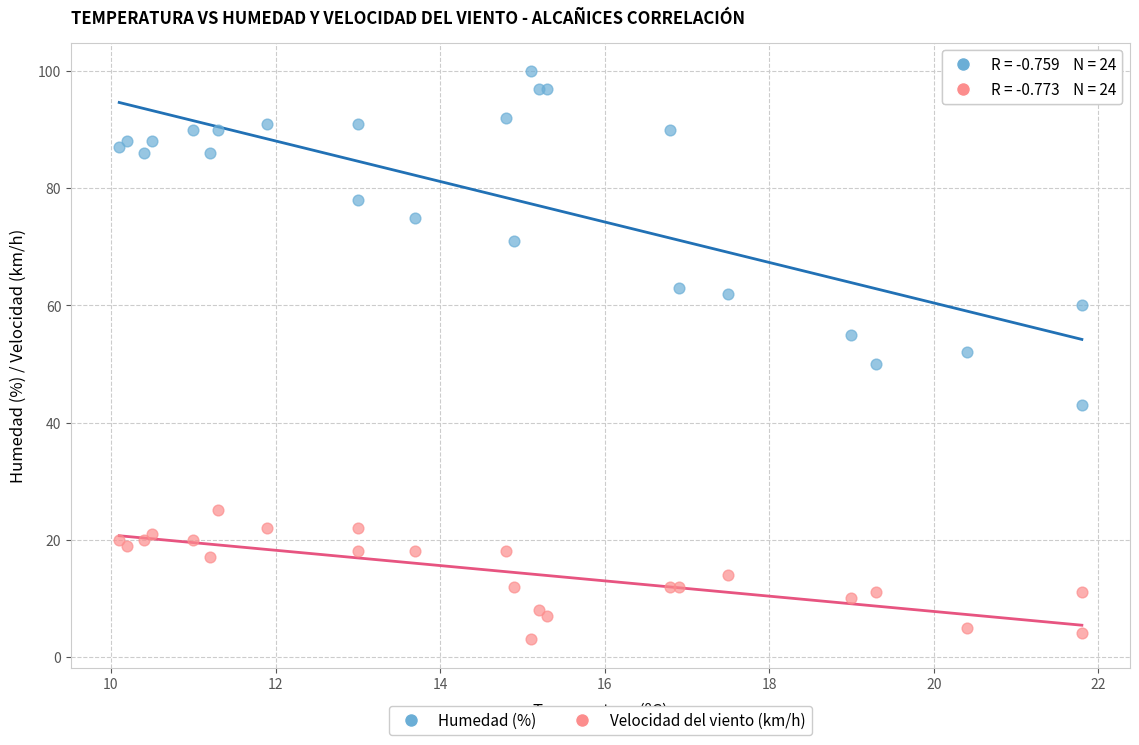

Which series contains the highest Y value?

Humedad (%)